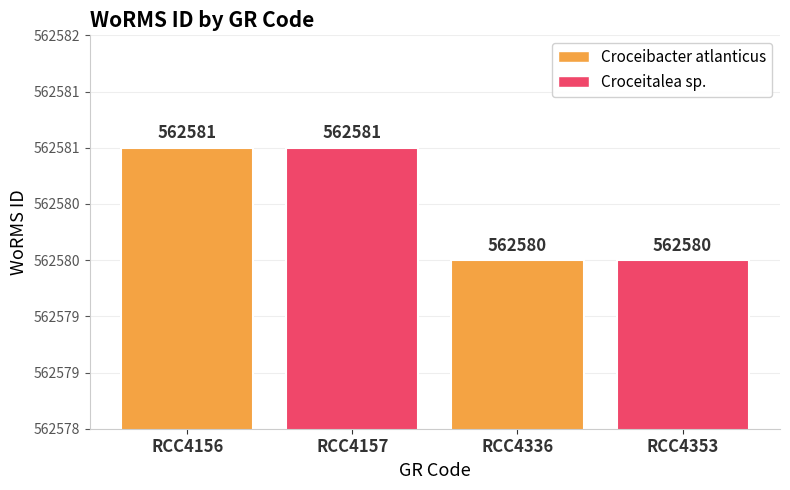

What is the sum of the values at RCC4156 and RCC4157?

1125162